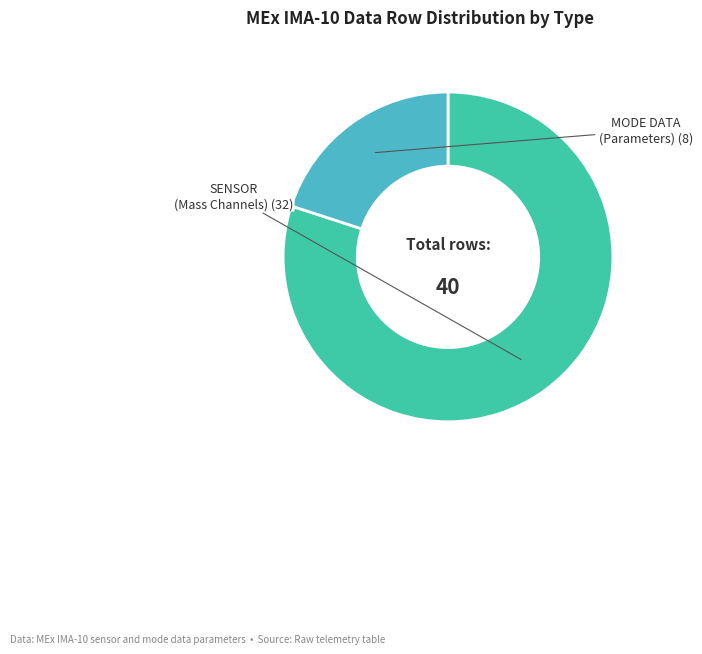

Does any single category account for the majority?

Yes